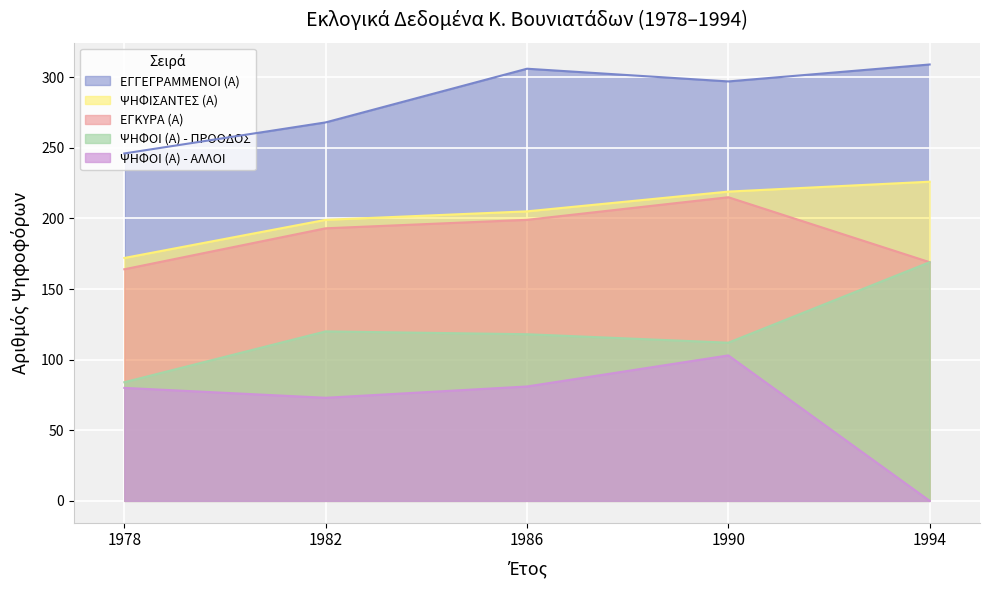

What is the difference between the maximum and minimum values in the ΕΓΓΕΓΡΑΜΜΕΝΟΙ (Α) series?

63